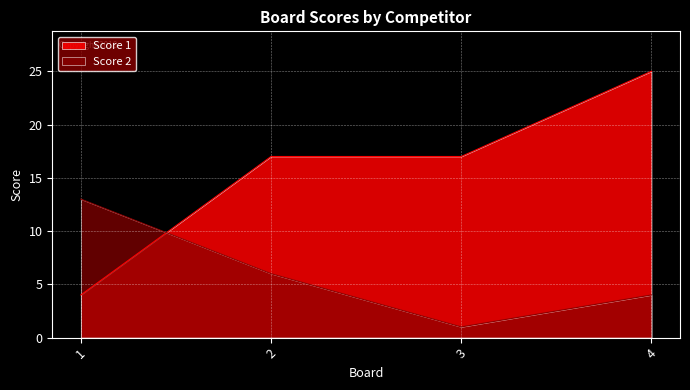

Reading left to right, what are all the values shown in this chart?

Score 1: 4	17	17	25
Score 2: 13	6	1	4